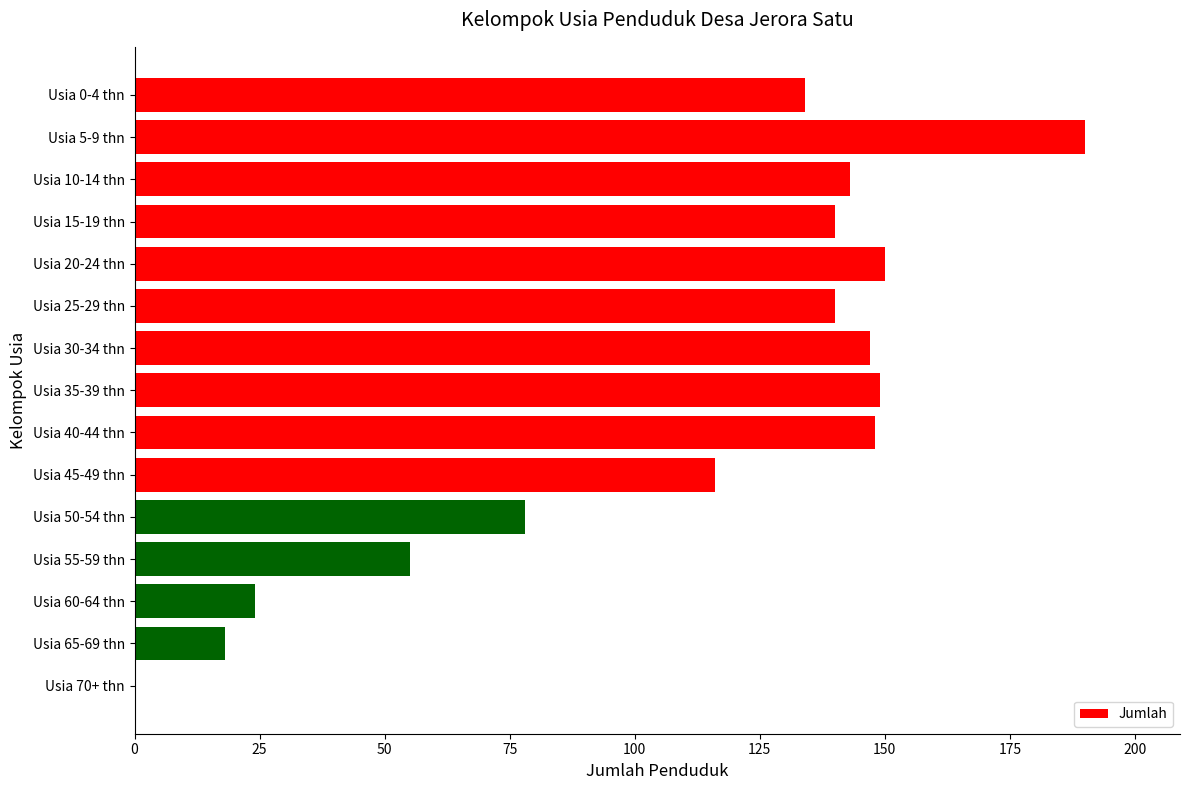

Between Usia 40-44 thn and Usia 65-69 thn, which is larger?

Usia 40-44 thn